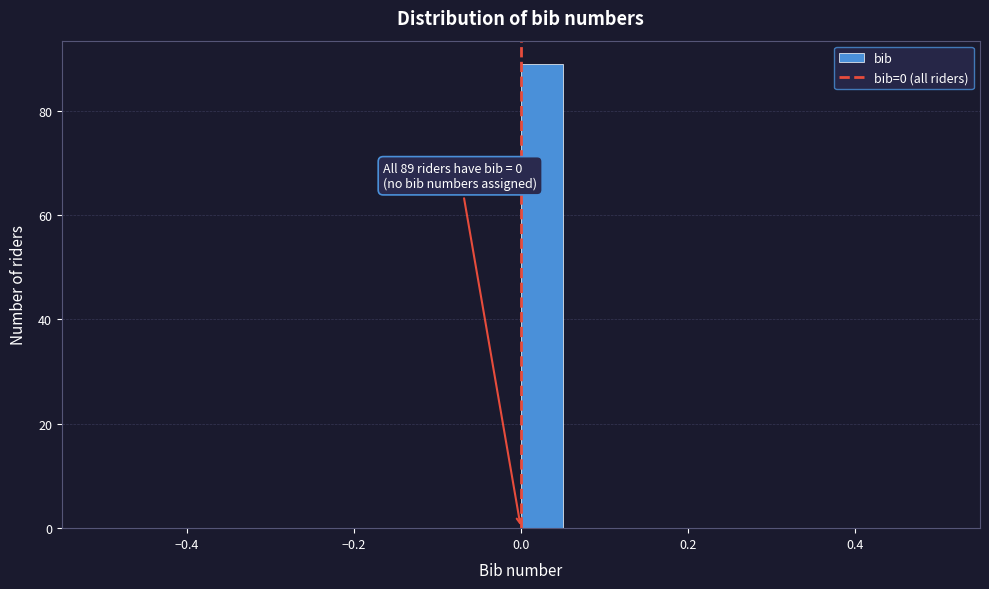

Around what value on the x-axis is the tallest bar? Give the approximate position of its centre, as read against the axis.

0.02